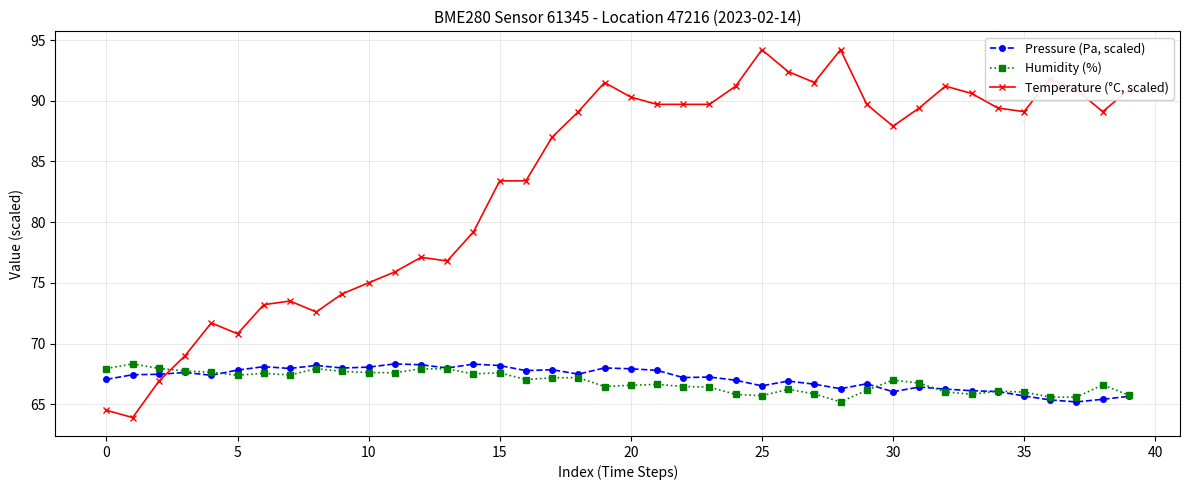

What is the value of the Humidity (%) point at the 4th from the left?

67.7